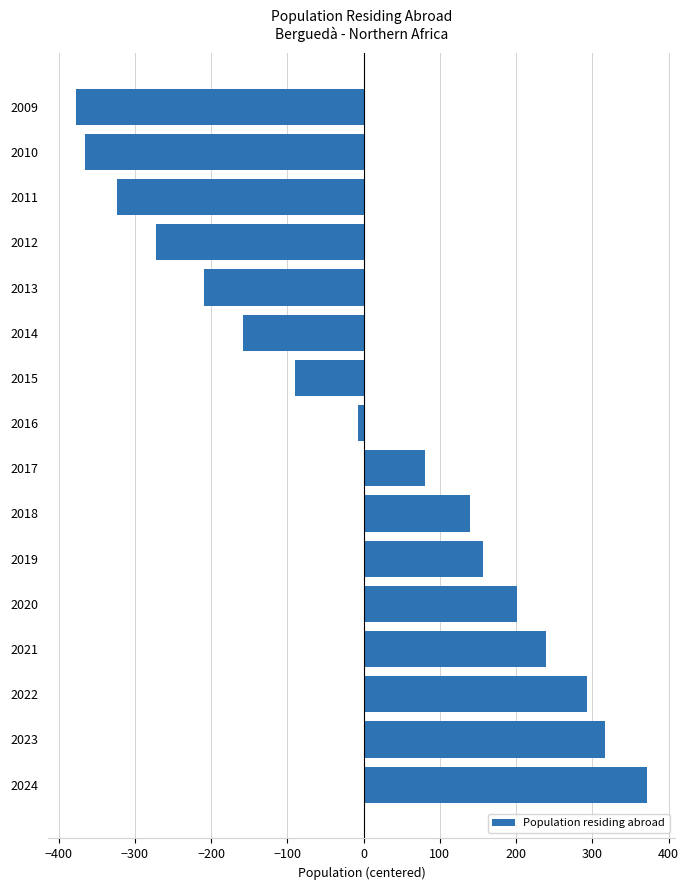

What is the change in value from 2018 to 2013?

-349.0